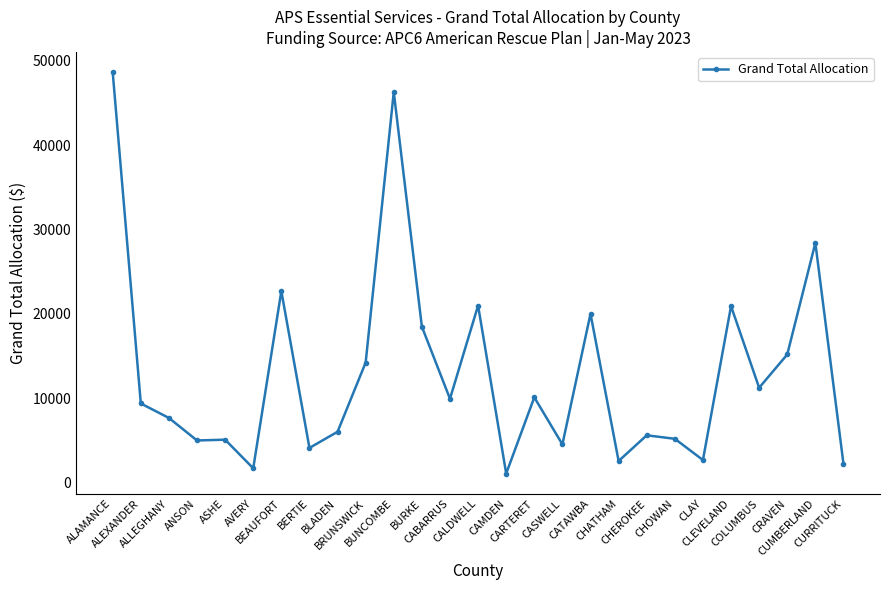

What is the average value?

12974.2